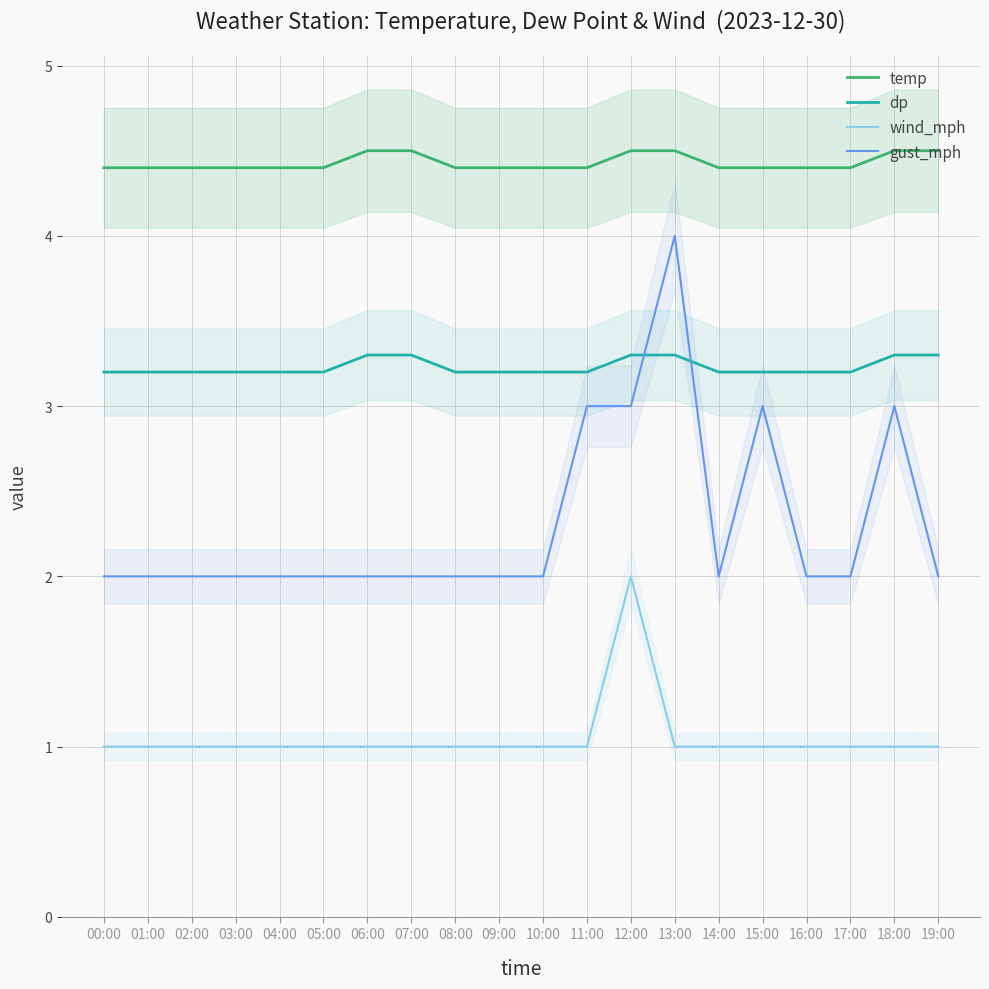

True or false: dp and wind_mph cross at least once.

False